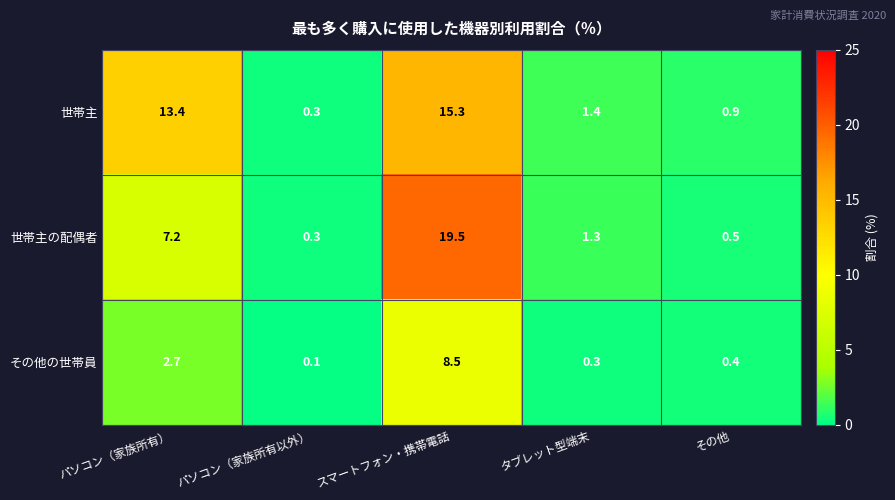

What is the total value across all series at スマートフォン・携帯電話?

43.3